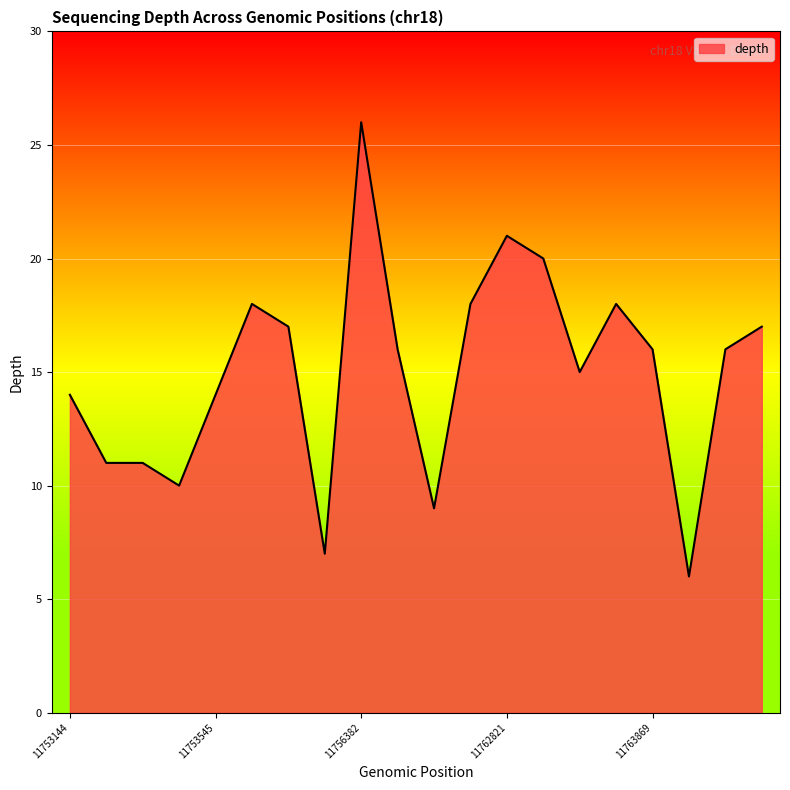

What is the minimum value shown in the chart?

6